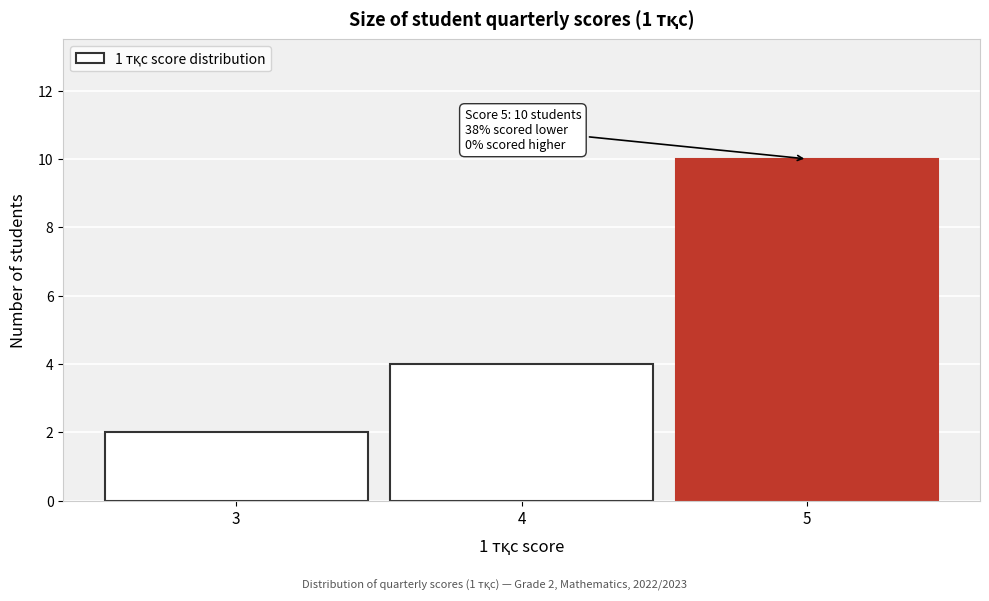

Over which range of the x-axis is the bar tallest?

4.5 to 5.5